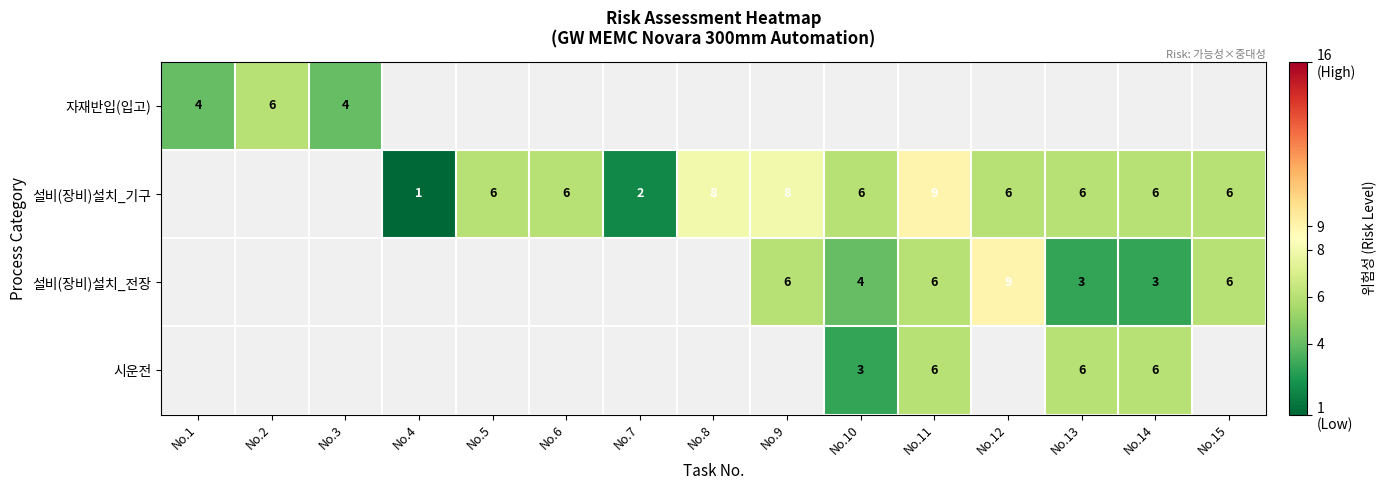

What is the sum of the 설비(장비)설치_기구 values at No.8 and No.13?

14